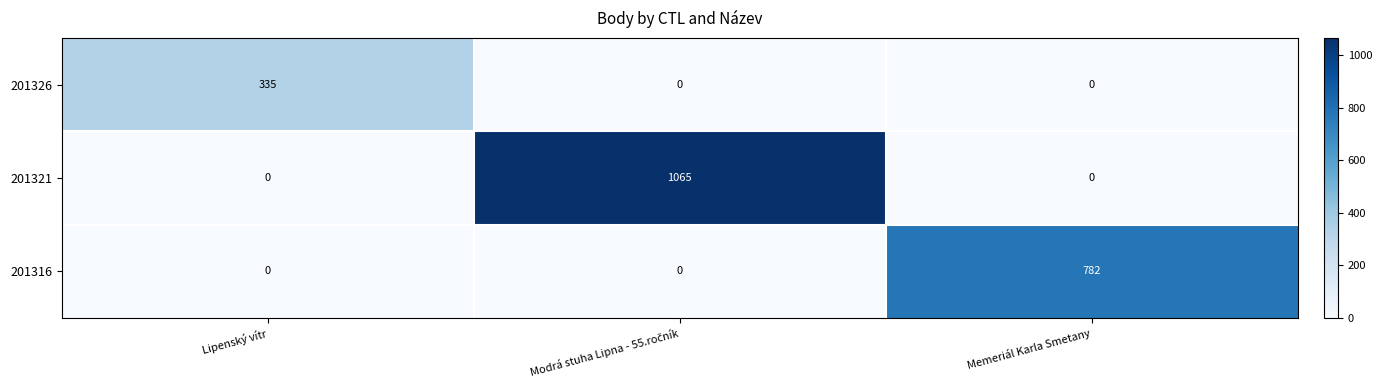

What is the sum of all 201316 values?

782